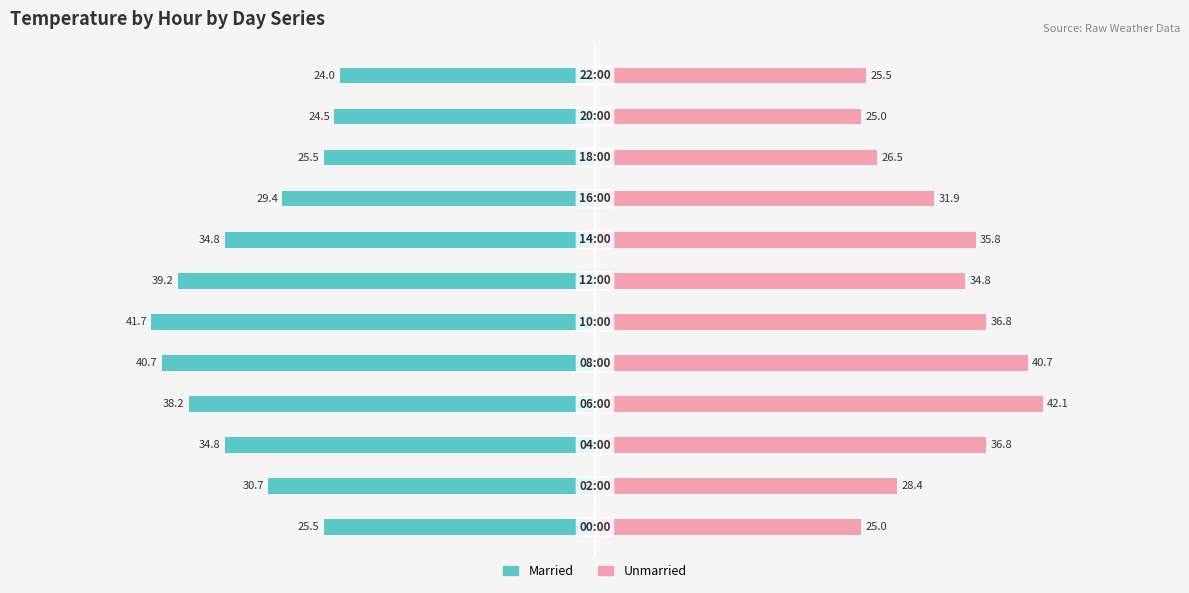

How many bars are there in each group?

2